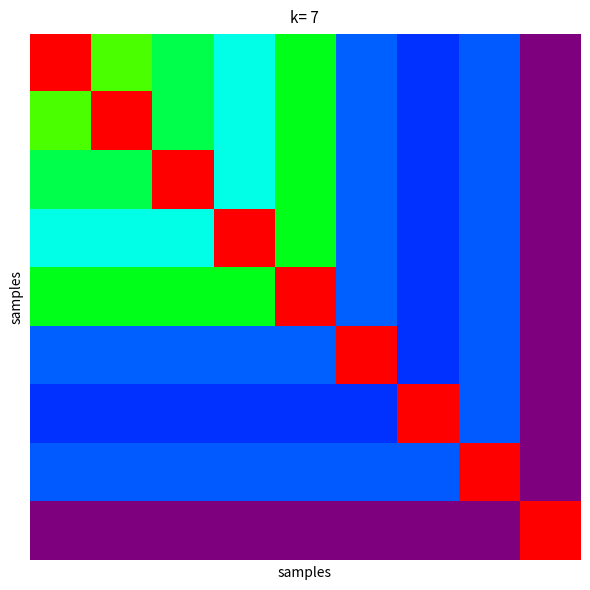

What is the smallest value displayed?

26.2